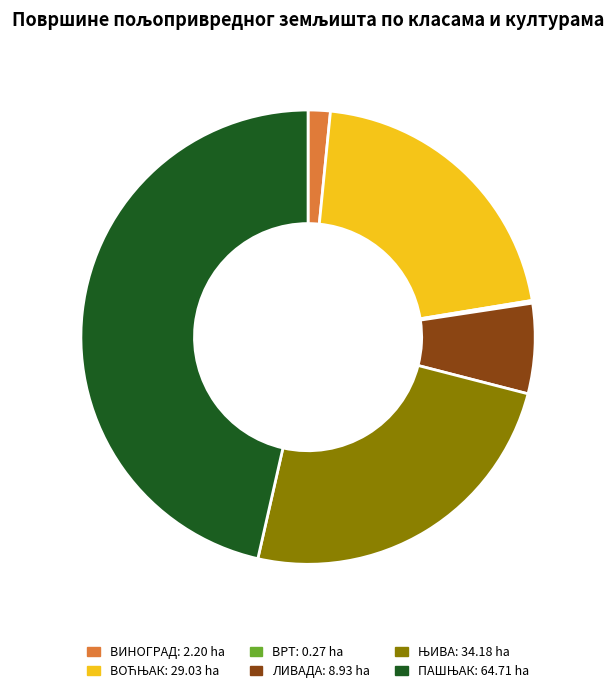

Does any single category account for the majority?

No